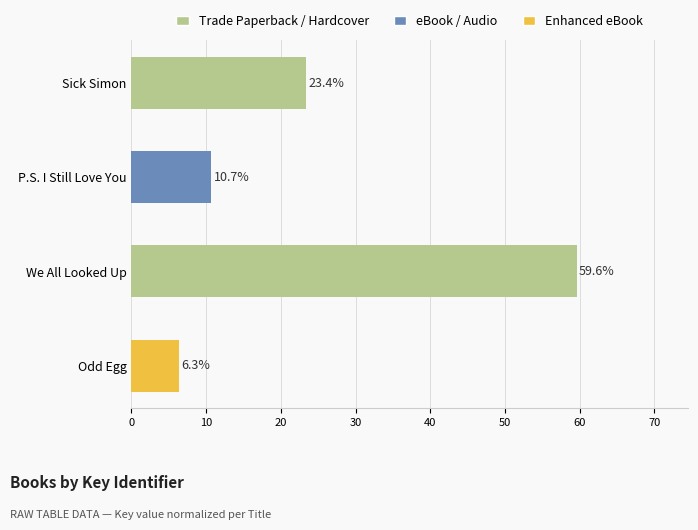

Reading top to bottom, transcribe all the data shown in this chart.

Sick Simon=23.4	P.S. I Still Love You=10.7	We All Looked Up=59.6	Odd Egg=6.3